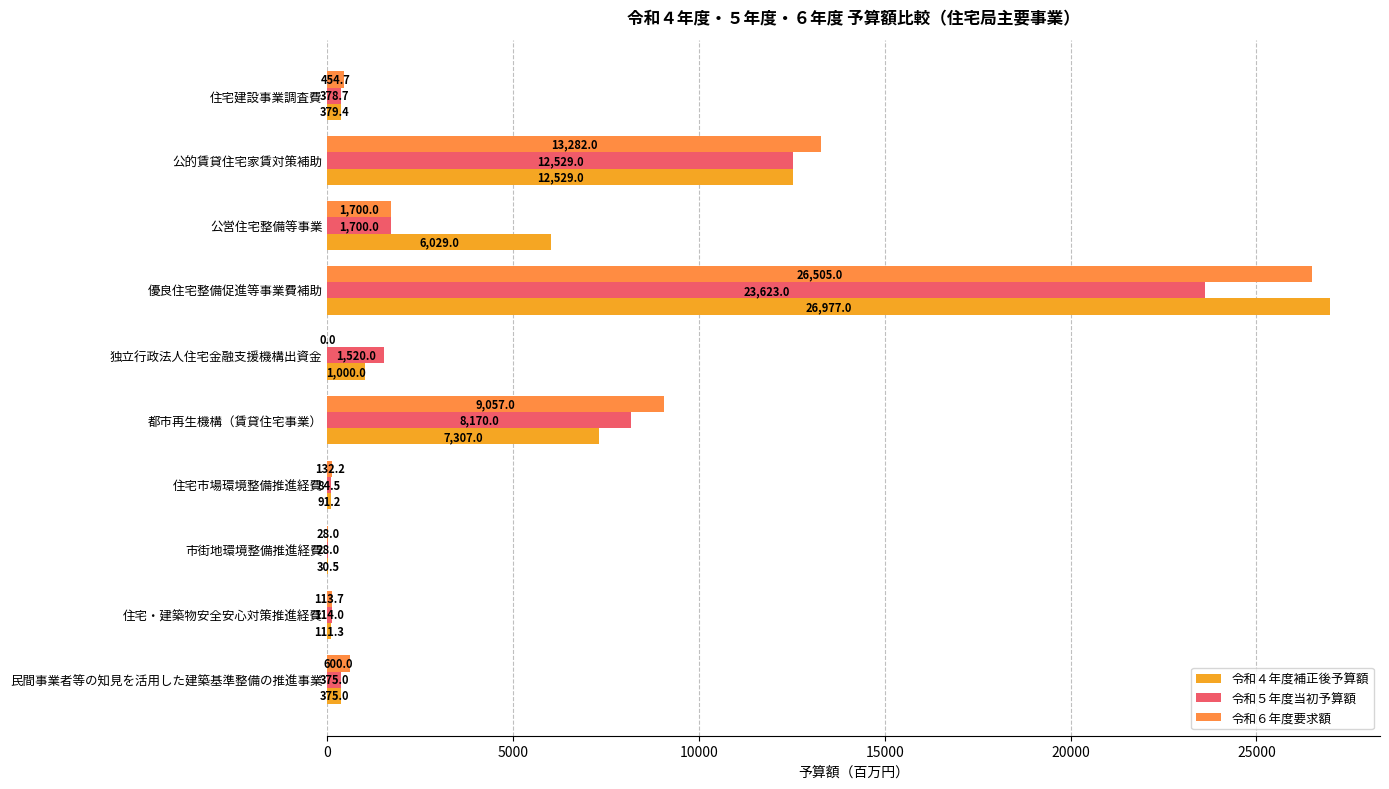

At which category is the sum across all series the highest?

優良住宅整備促進等事業費補助